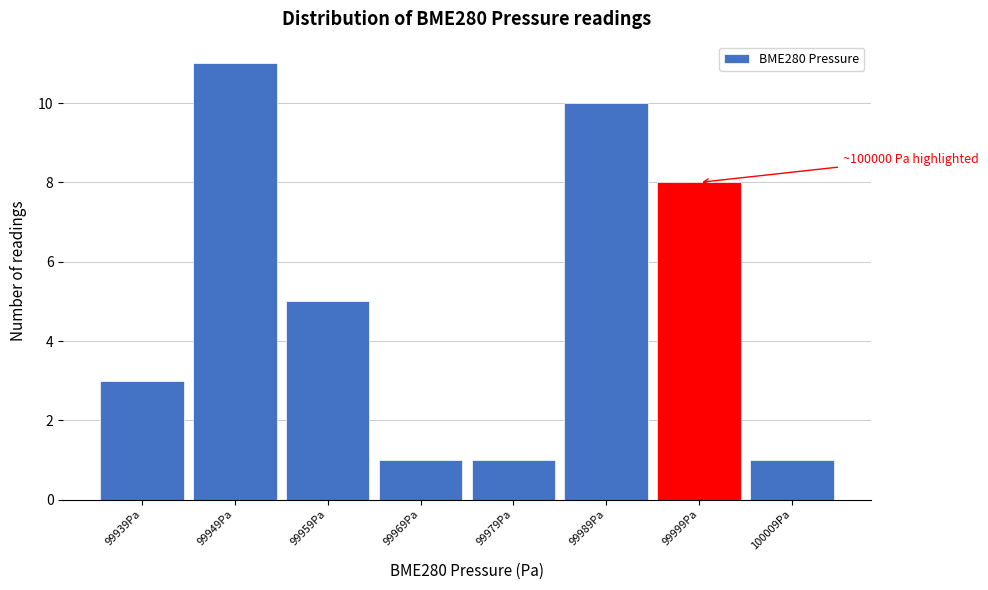

Reading left to right, list all the values displayed in this chart.

99939Pa=3	99949Pa=11	99959Pa=5	99969Pa=1	99979Pa=1	99989Pa=10	99999Pa=8	100009Pa=1